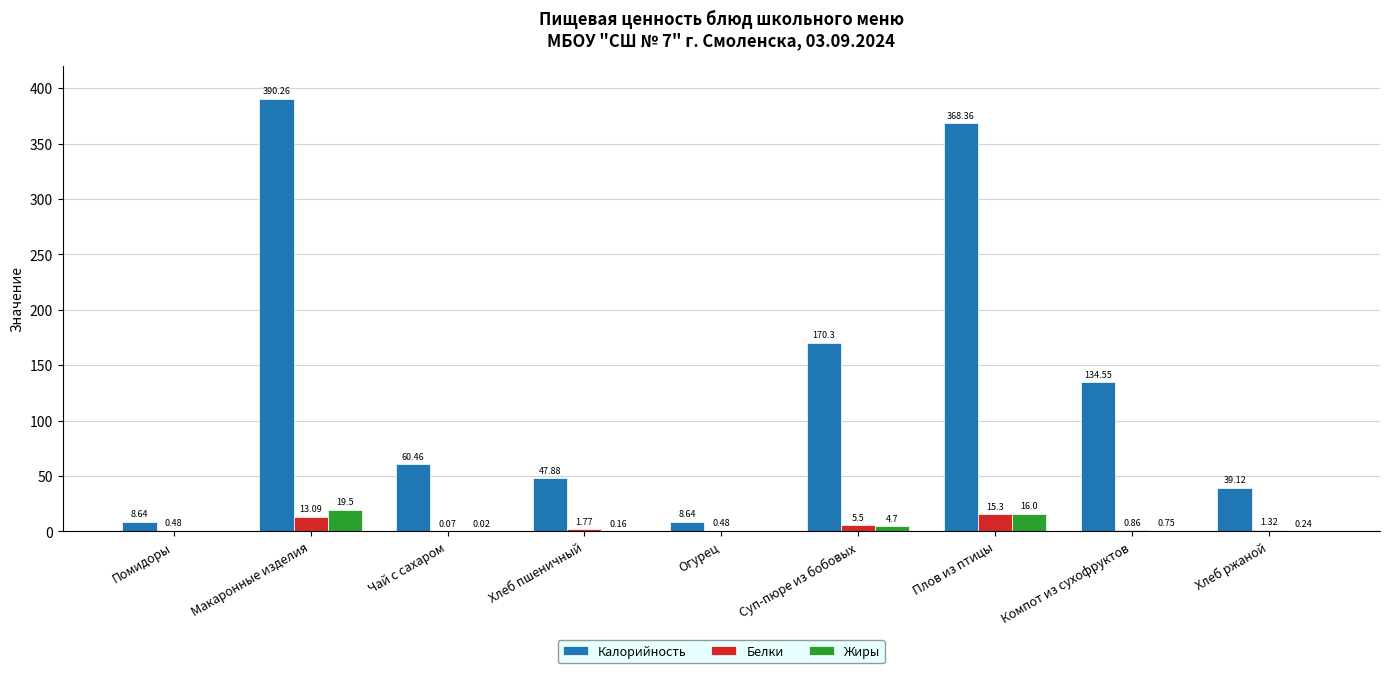

Where does the Калорийность series first go above 60?

Макаронные изделия